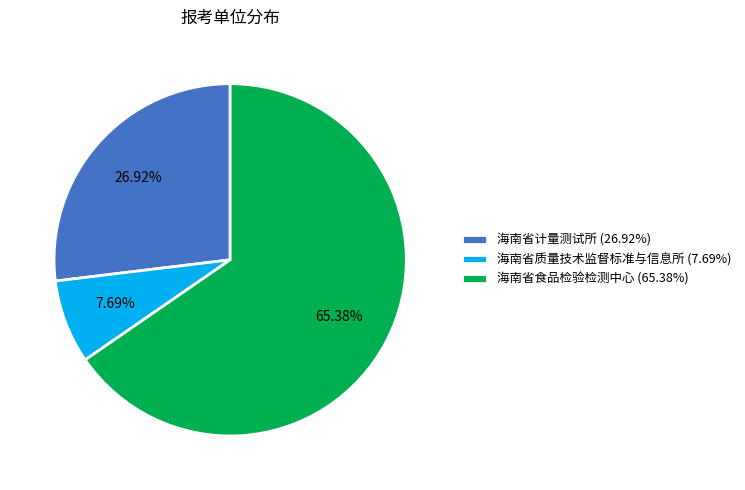

Does 海南省质量技术监督标准与信息所 represent more than half of the total?

No